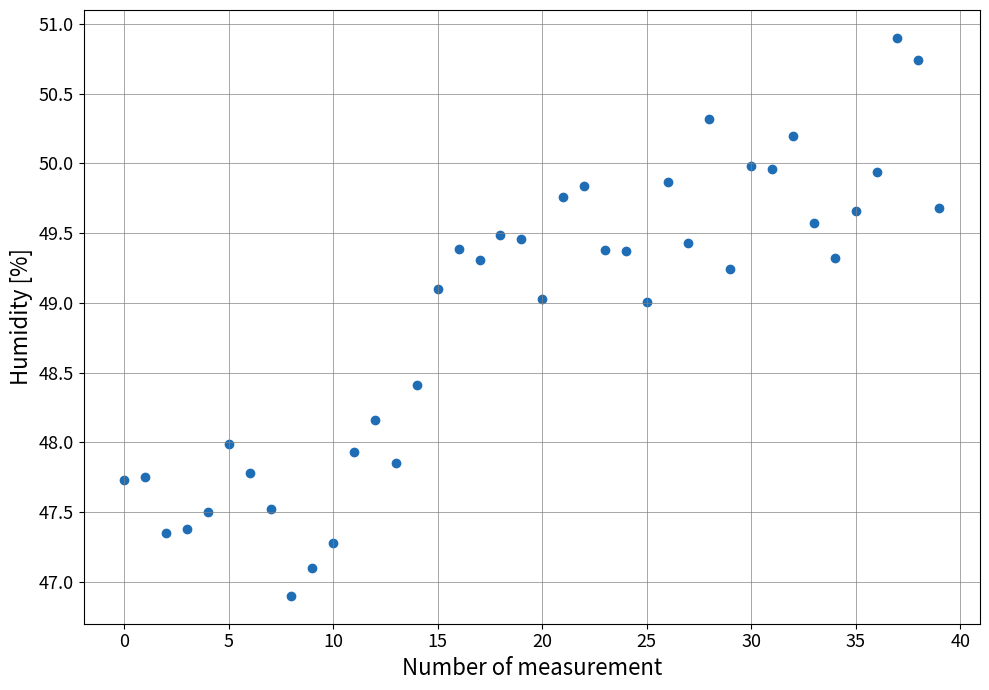

What is the range of Y values (max minus min)?

4.0